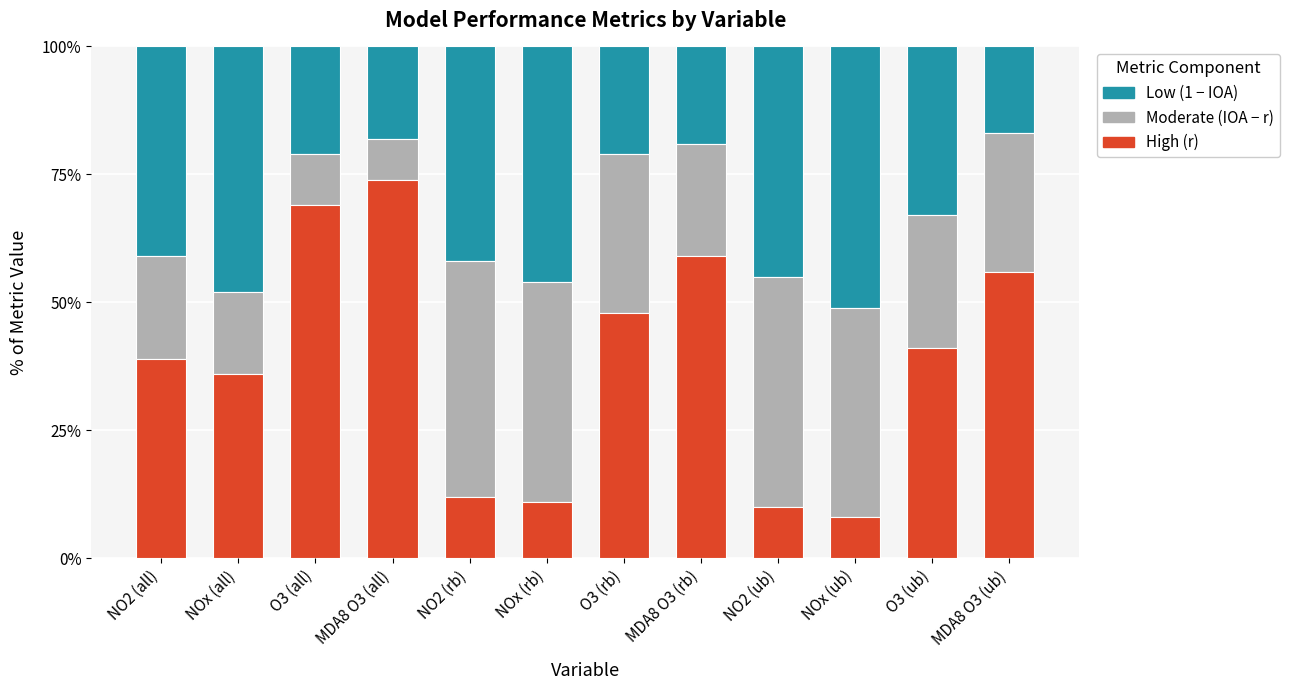

Does the chart contain any negative values?

No